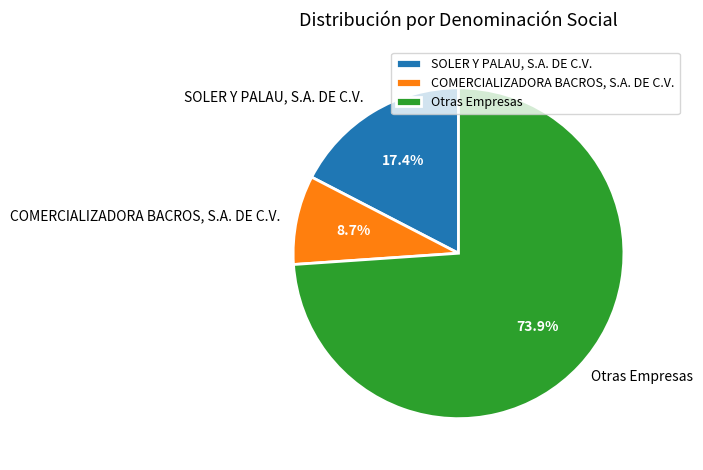

How much of the chart is everything except Otras Empresas?

26.1%